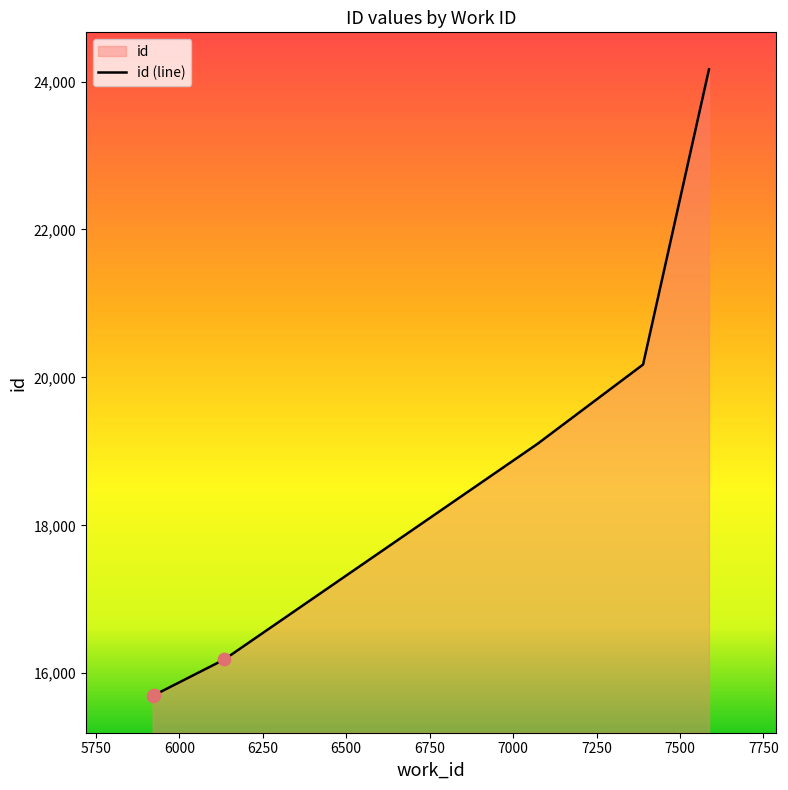

What is the ratio of the value at 7075 to the value at 7389?

0.9